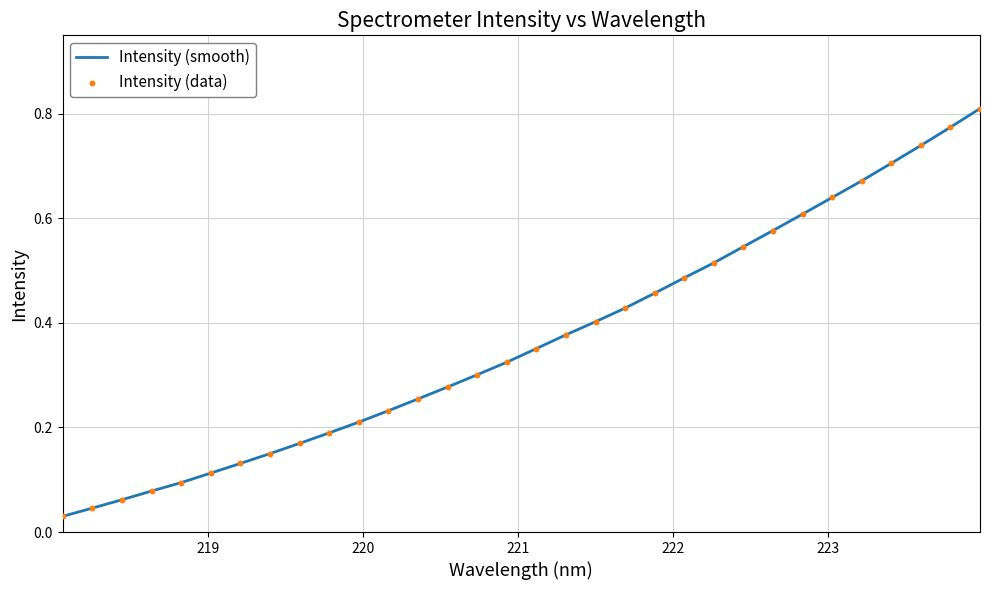

Does the chart have visible grid lines?

Yes